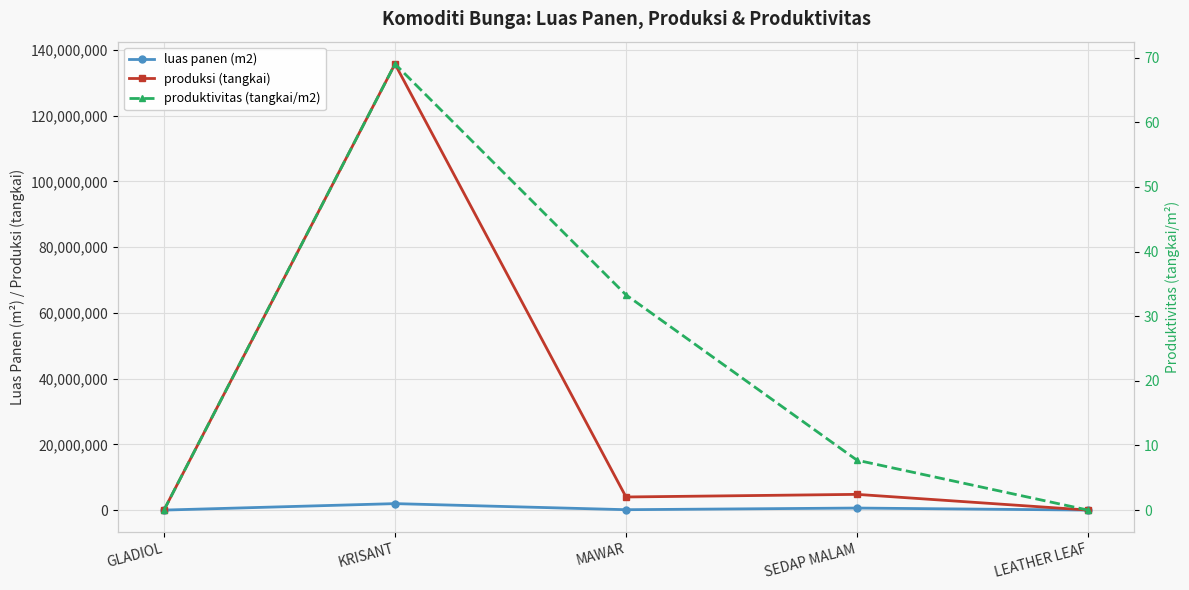

In luas panen (m2), how many points are higher than both neighbors (excluding endpoints)?

2